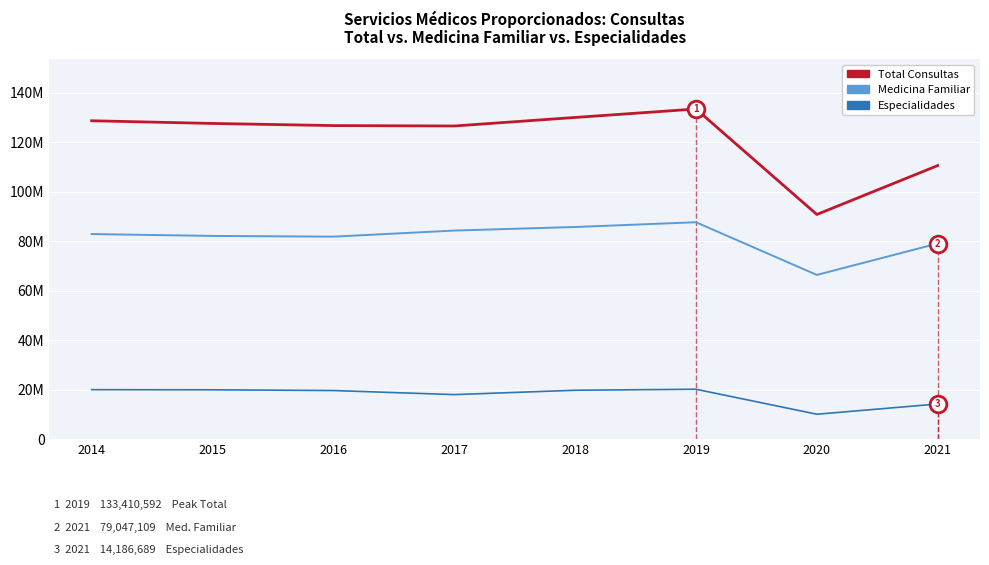

What is the highest value of the Especialidades series?

20145948